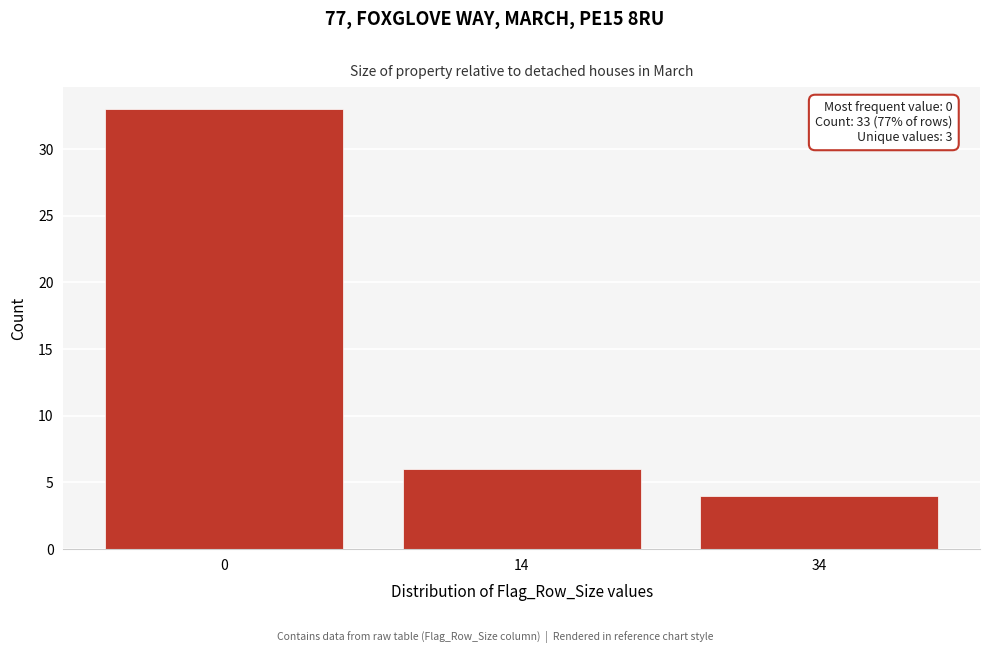

Reading left to right, extract all data points from this chart.

0=33	14=6	34=4